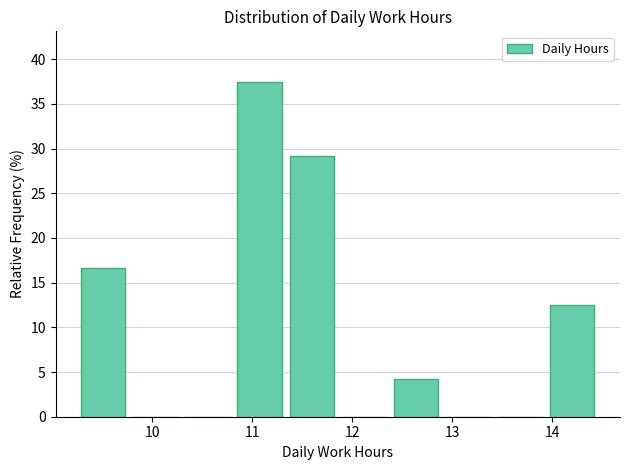

What is the height of the bar covering 9.3 to 9.8 on the x-axis? Neither the bar edges nor the heights are printed on the chart, so give them approximately, as read against the axes.

16.5